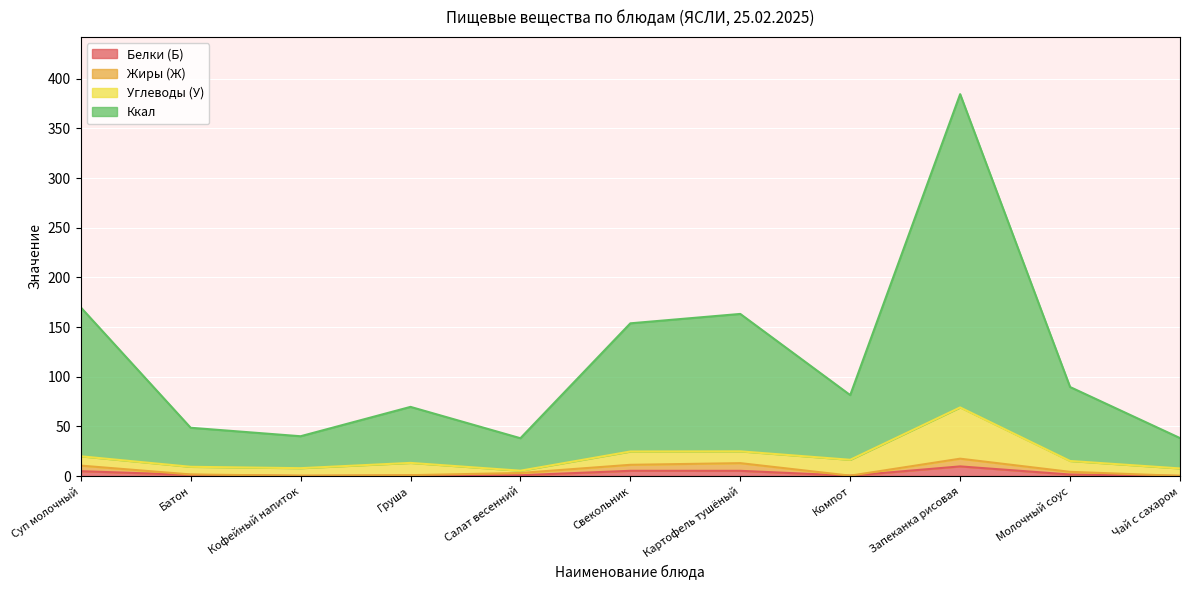

Count the number of categories in the chart.

11